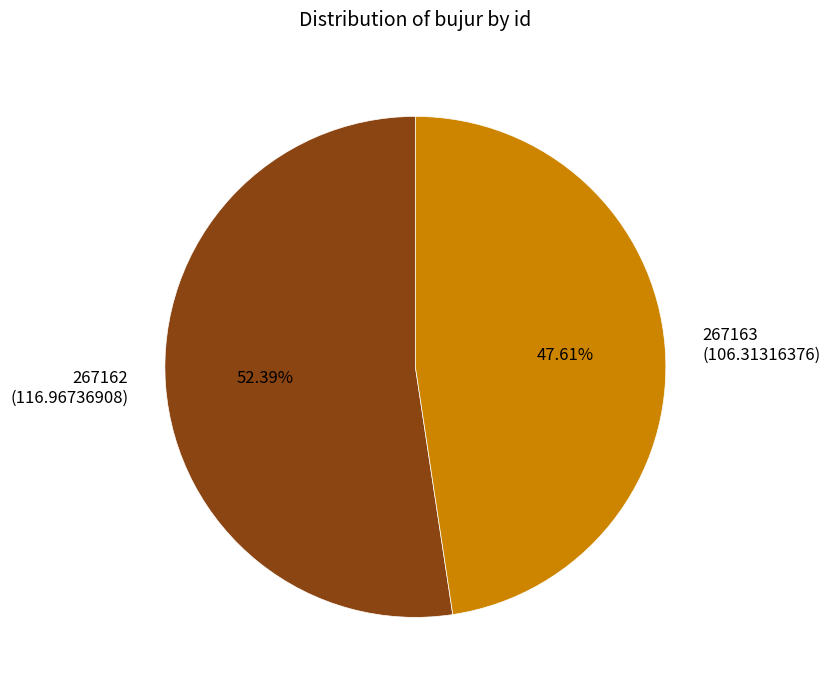

What is the largest slice in the pie chart?

267162